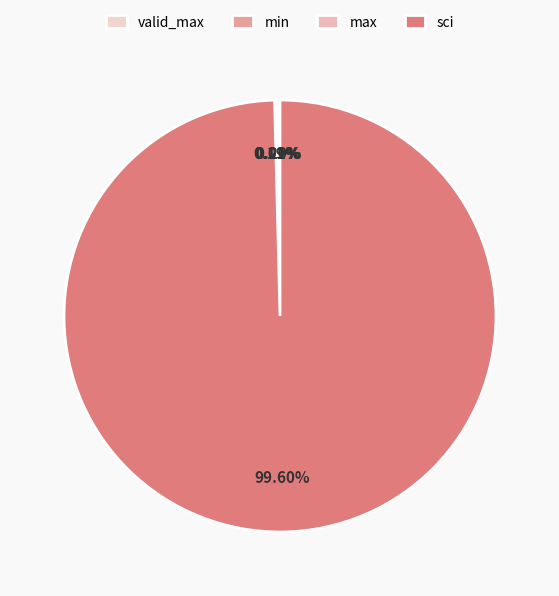

What is the majority slice?

sci